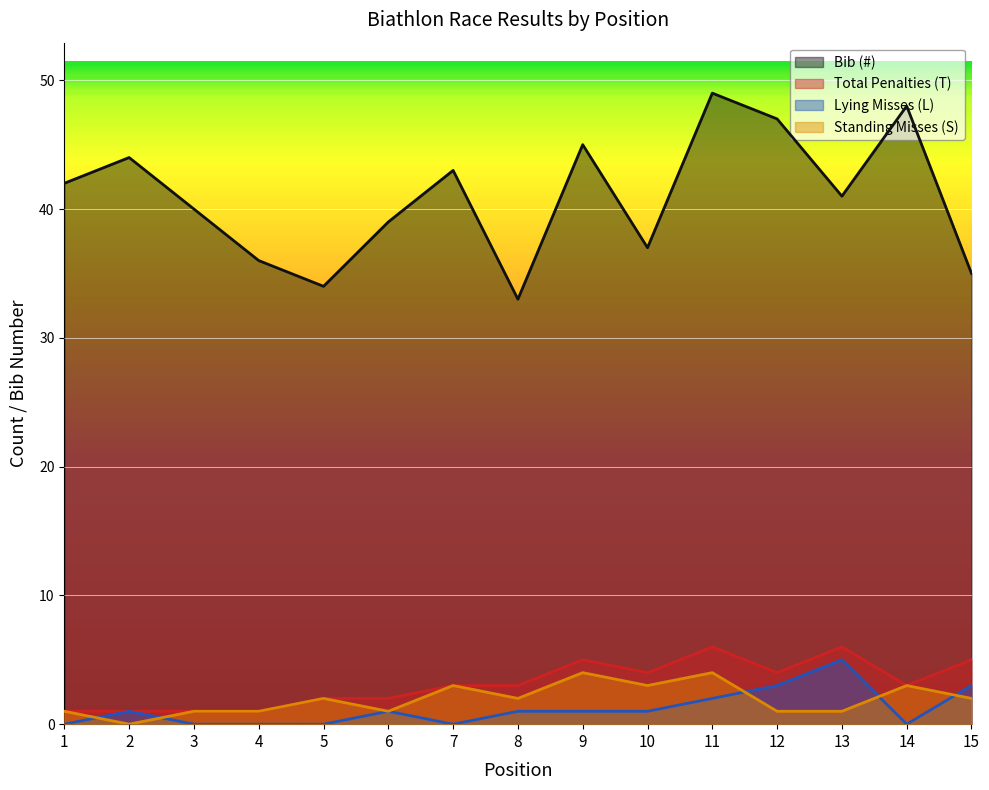

The value of Bib (#) at 9 is 24. True or false?

False